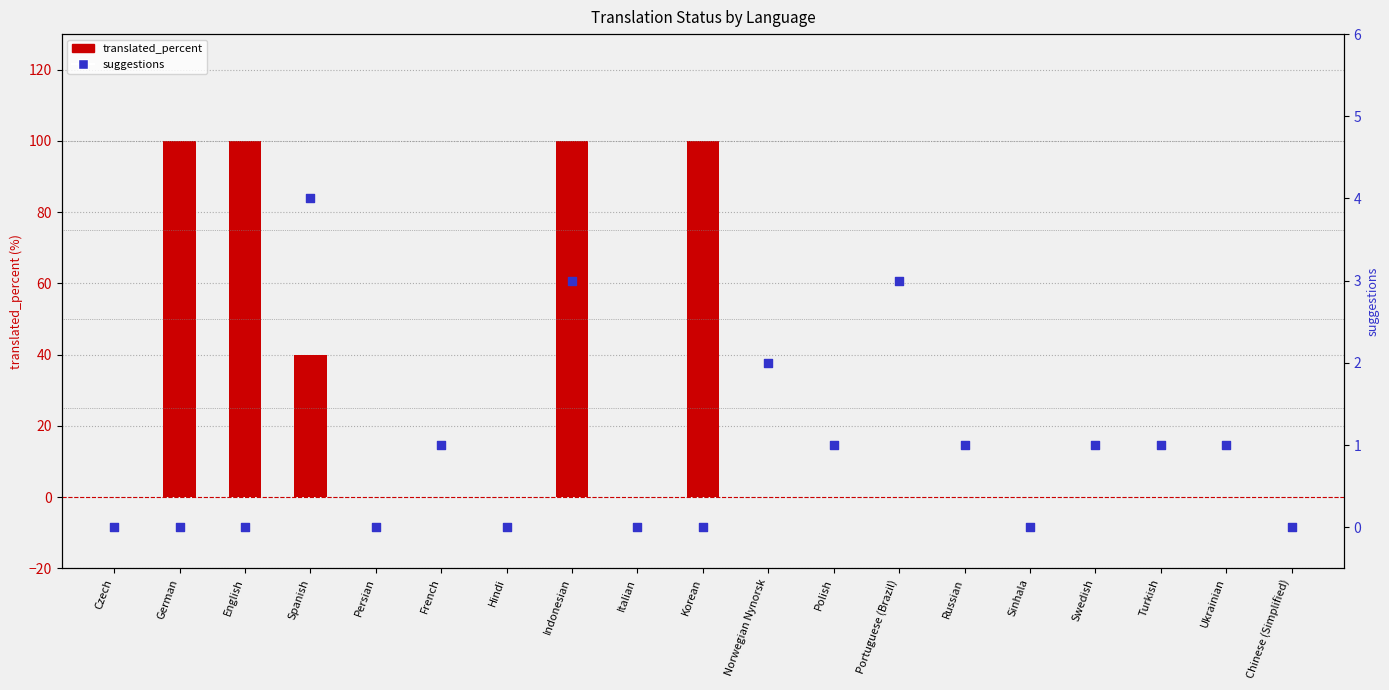

Which series reaches the maximum Y coordinate?

translated_percent